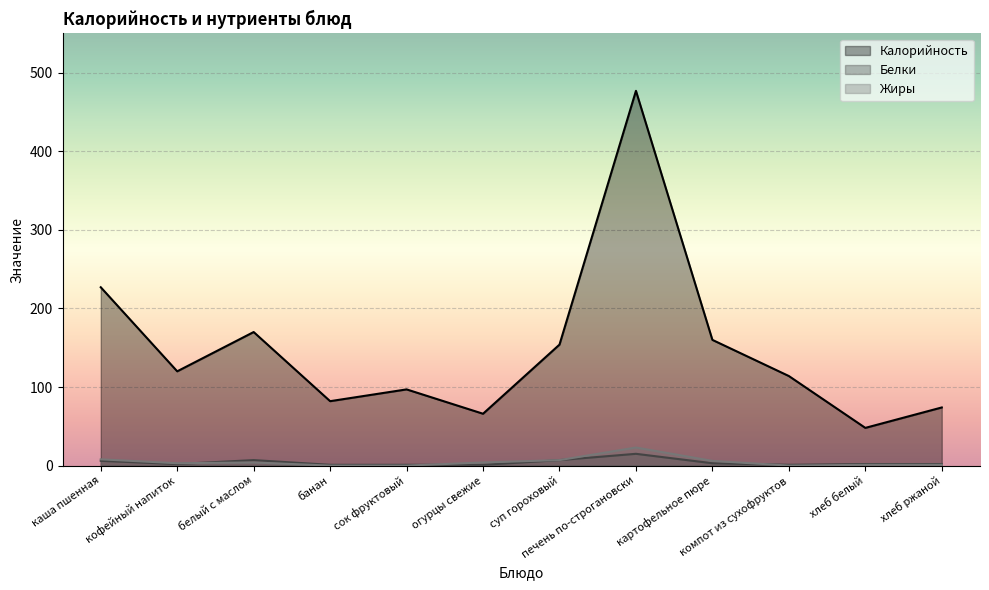

What is the difference between the maximum and minimum values in the Калорийность series?

429.0